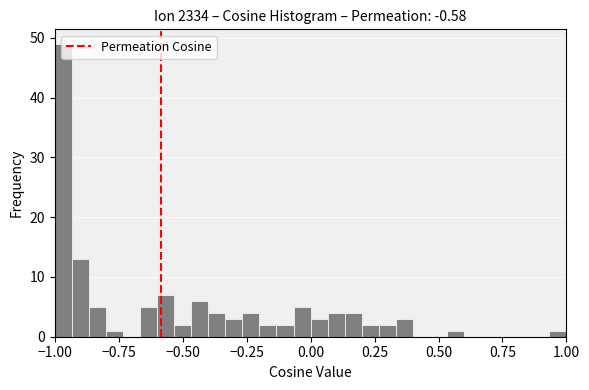

Around what value on the x-axis is the tallest bar? Give the approximate position of its centre, as read against the axis.

-0.95